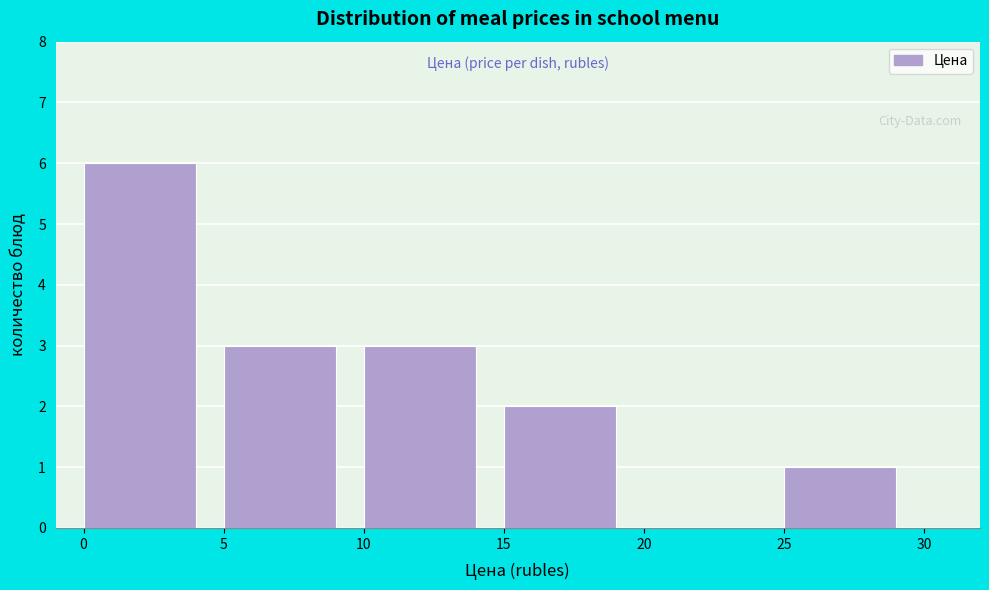

Reading left to right, transcribe this chart: for each bar, give the range it covers on the x-axis and its height. The values are not printed on the chart, so give them approximately, as read against the axis.

0 to 5: 6
5 to 10: 3
10 to 15: 3
15 to 20: 2
20 to 25: 0
25 to 30: 1